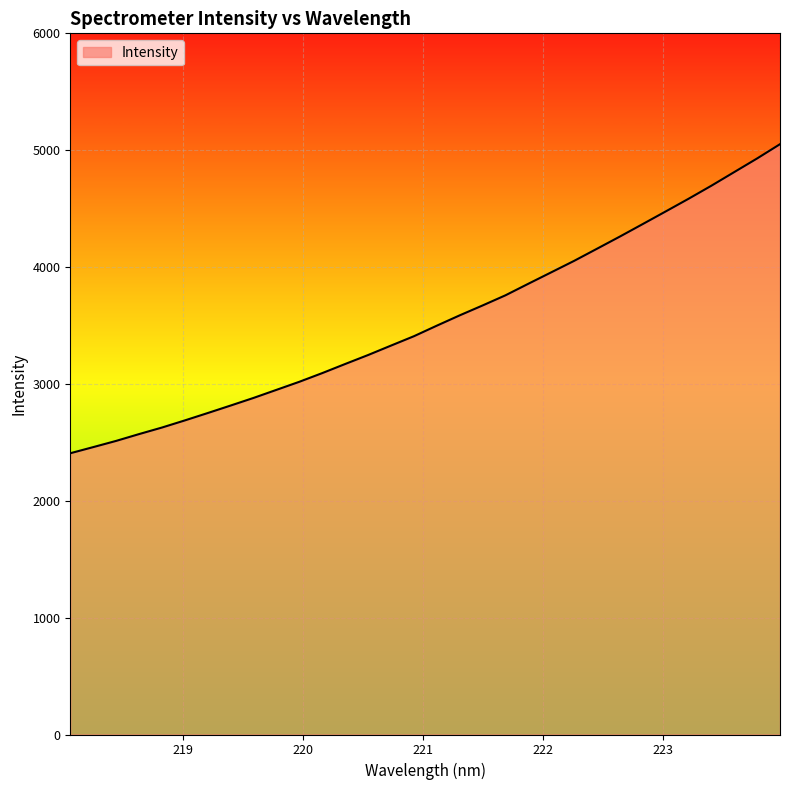

What is the greatest value displayed?

5051.5